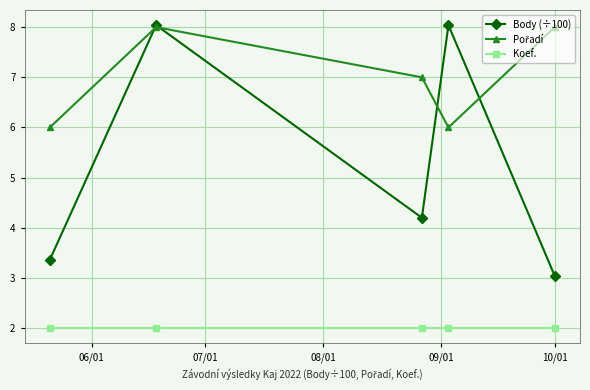

What is the value of the Koef. point at the 1st from the left?

2.0